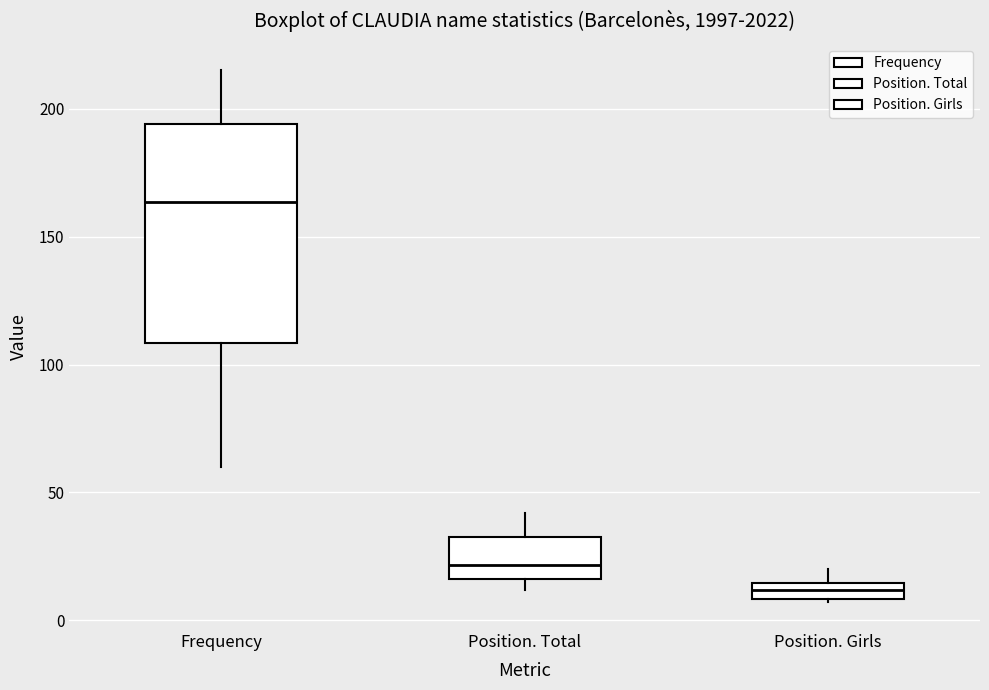

Where does the upper whisker of the box for Position. Girls end on the y-axis? The values are not printed on the chart, so give them approximately, as read against the axis.

20